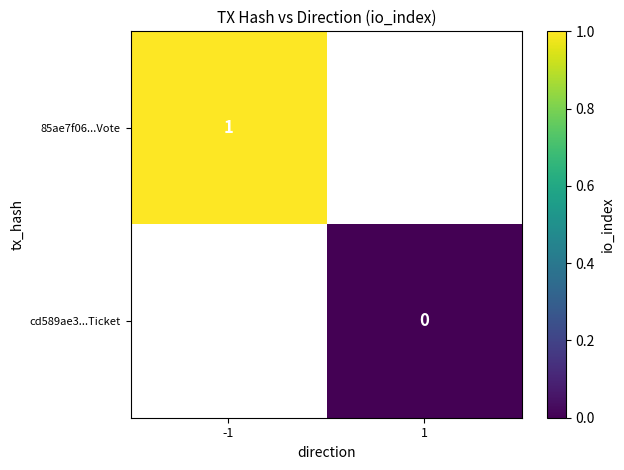

The value of 85ae7f06...Vote at -1 is 2. True or false?

False